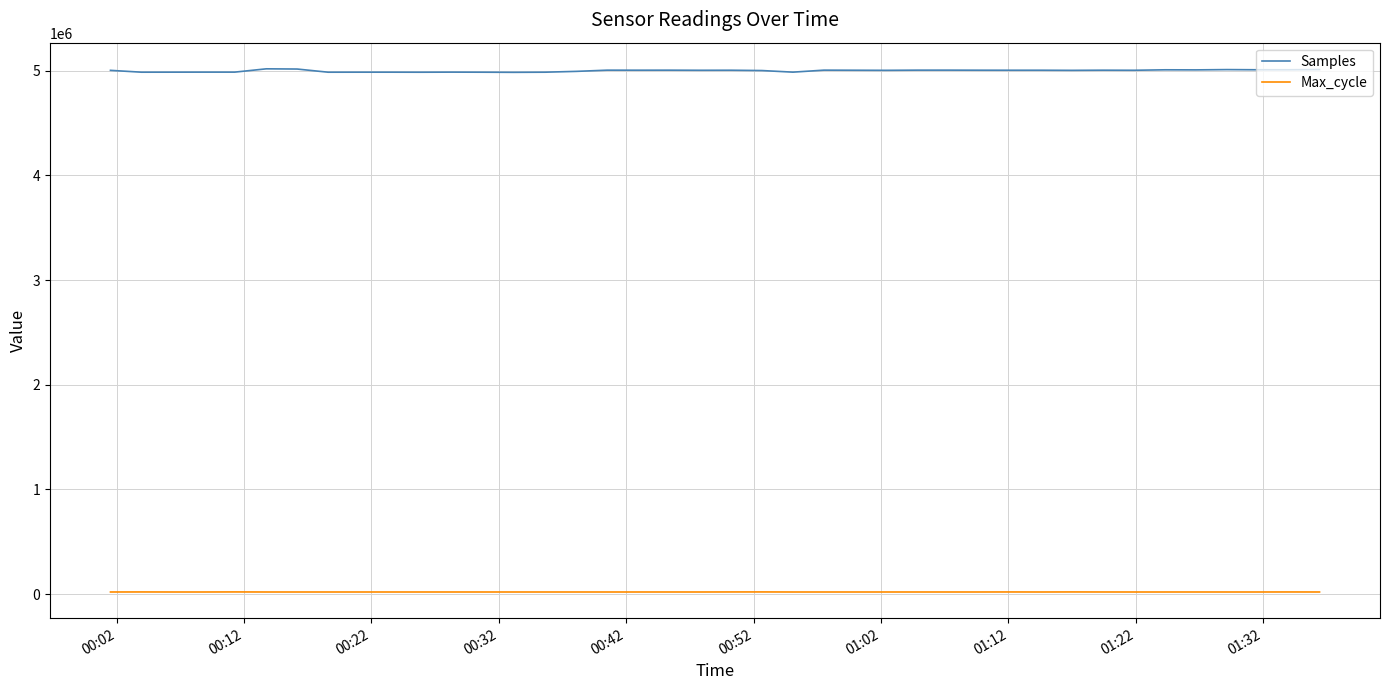

Which series has the largest total across all categories?

Samples